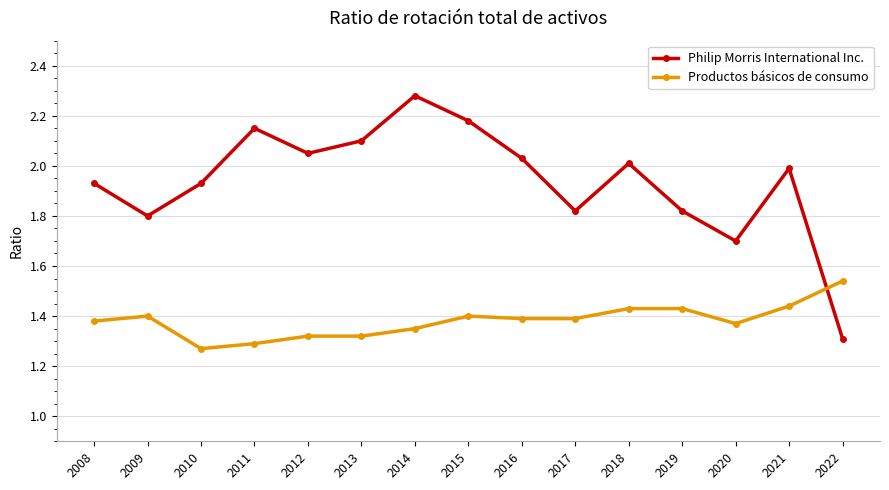

What is the difference between the Philip Morris International Inc. values at 2019 and 2010?

0.1